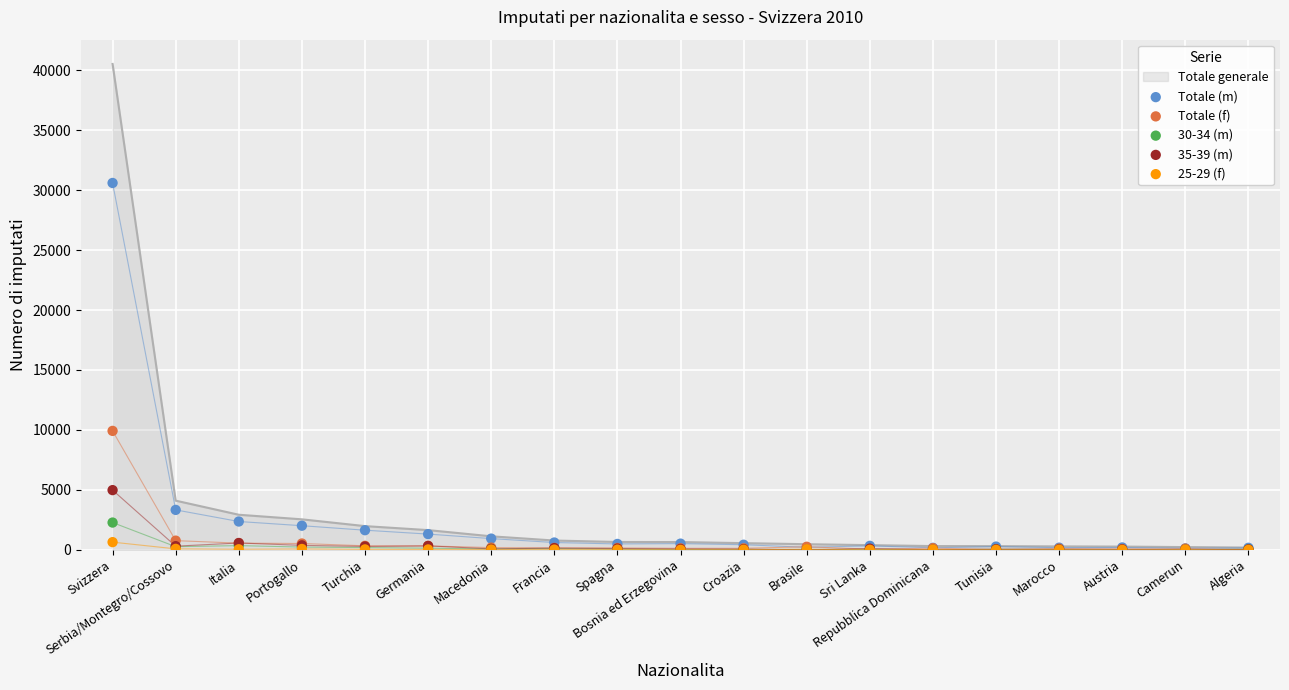

Is the value of Totale (f) at Austria greater than the value of Totale (m) at Serbia/Montegro/Cossovo?

No